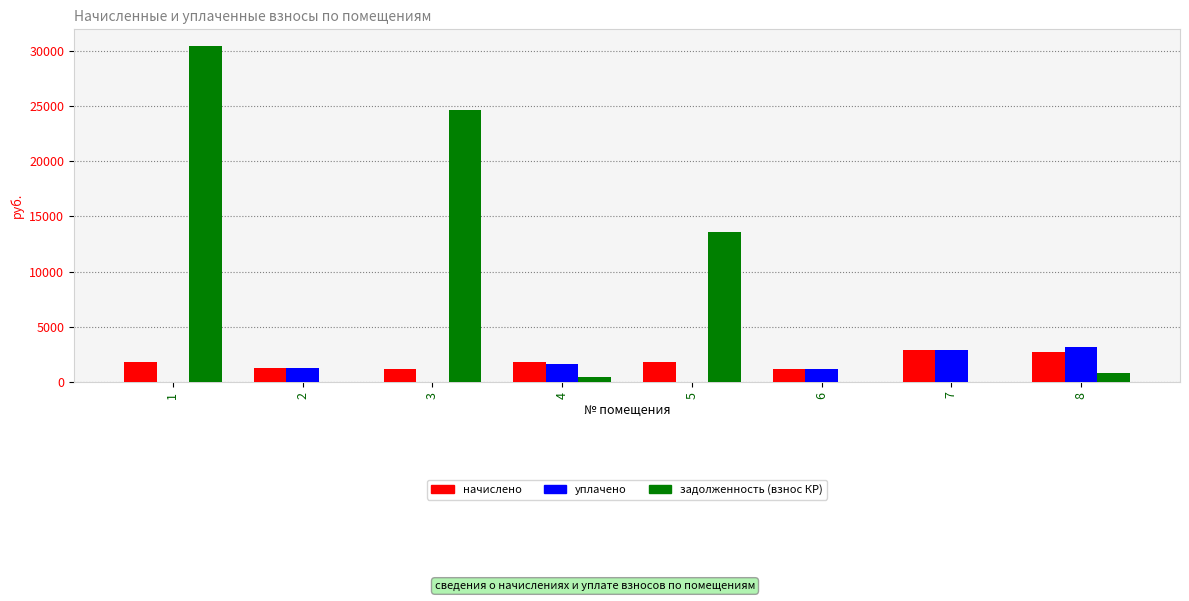

What are all the series names shown in the legend?

начислено, уплачено, задолженность (взнос КР)